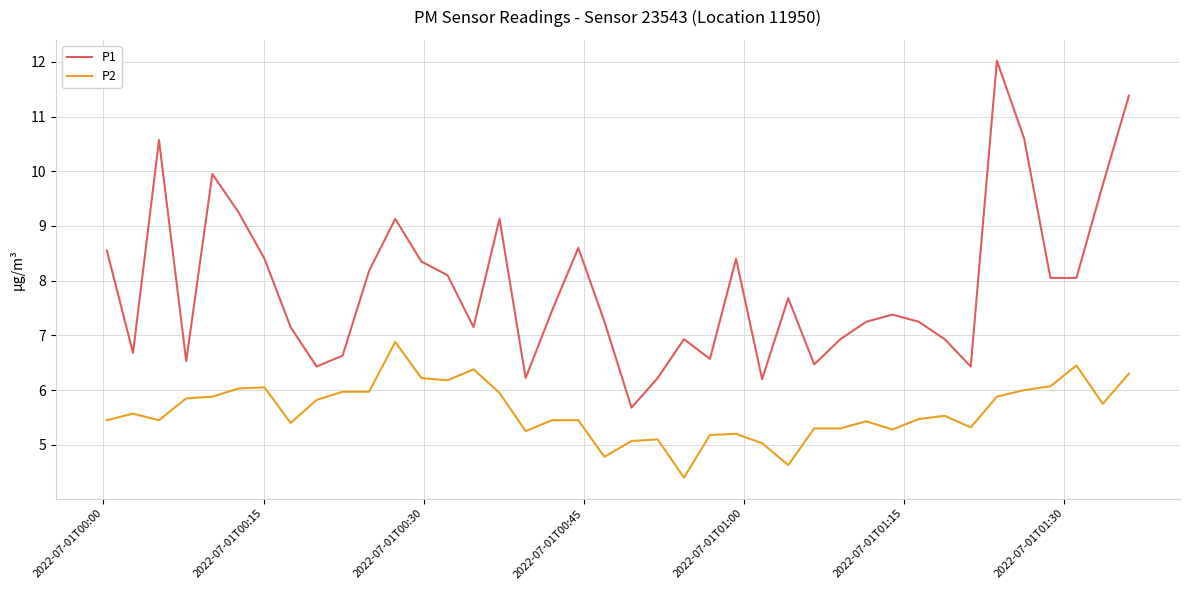

True or false: P1 has more than 0 points higher than both neighbors.

True